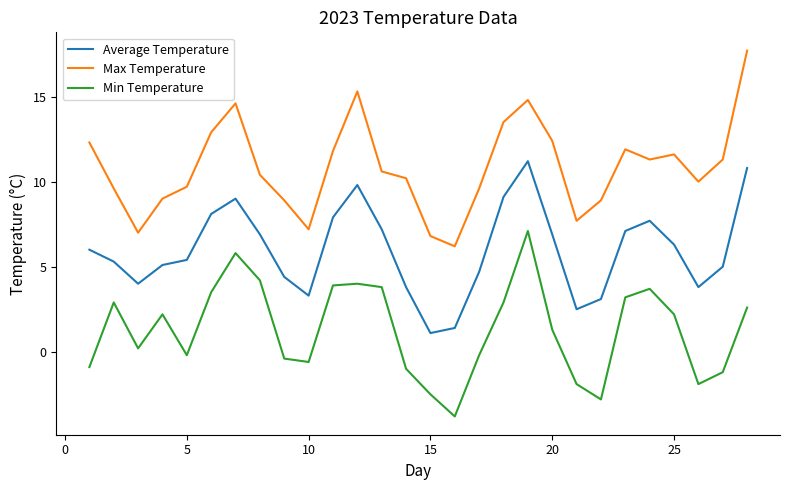

What is the minimum value shown in the chart?

-3.8